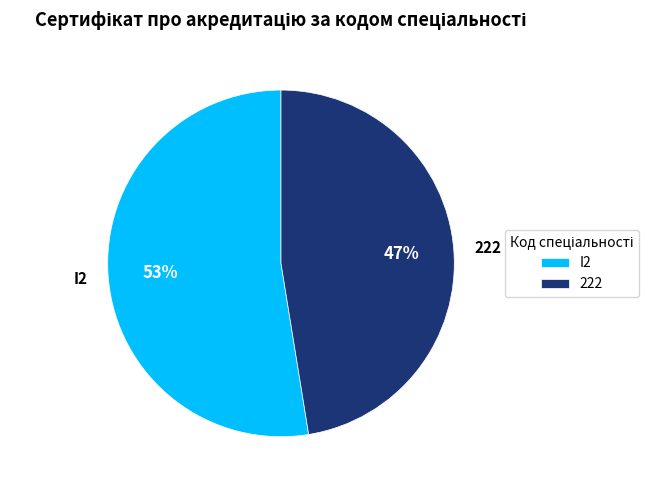

Approximately how many times larger is the value at I2 compared to 222?

1.1